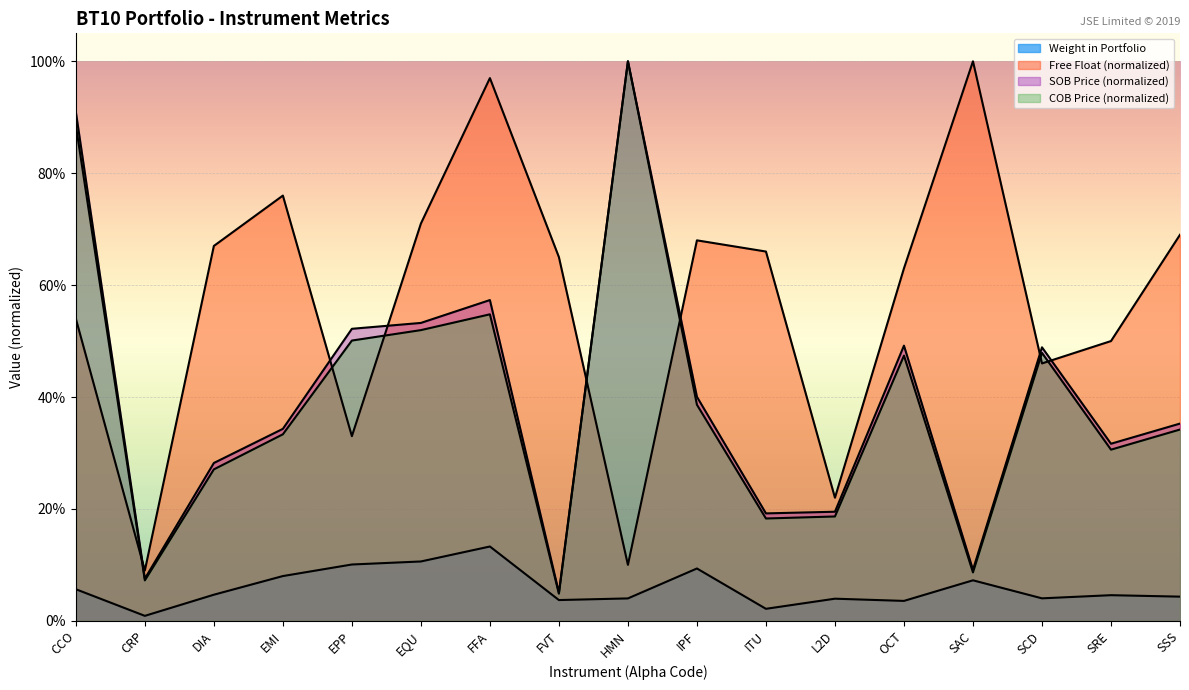

The value of SOB Price at SAC is 0.2. True or false?

False